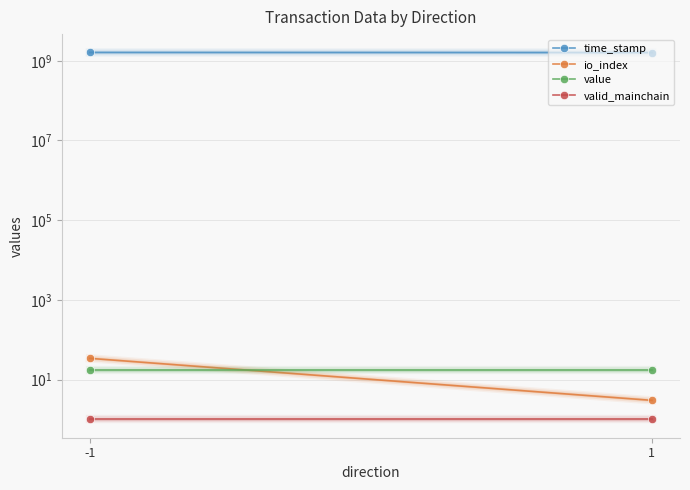

What is the value of the value point at the 2nd from the left?

17.3